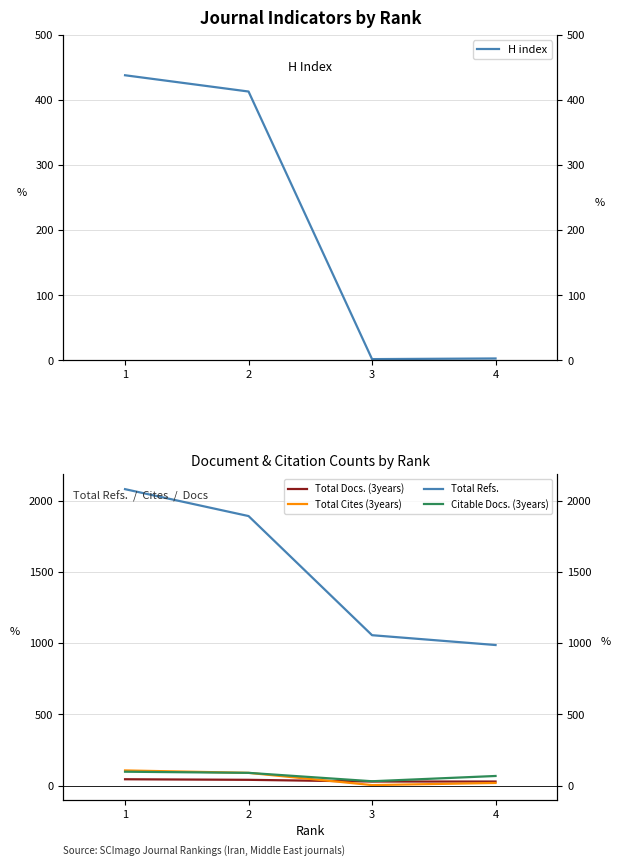

The Total Cites (3years) series shows 3 at 3. True or false?

True